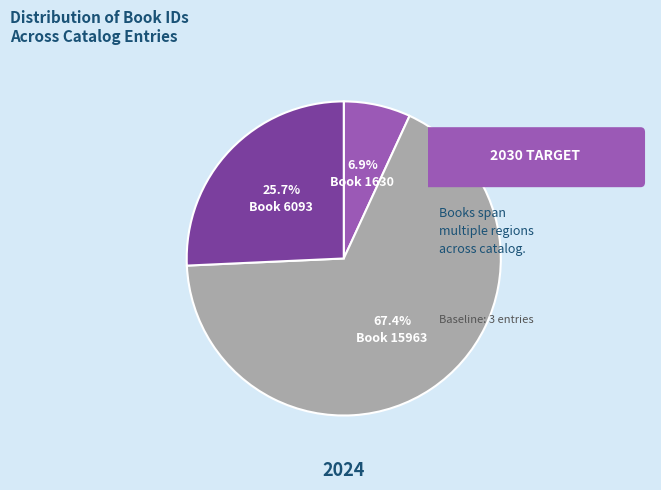

Count the number of slices in the pie.

3